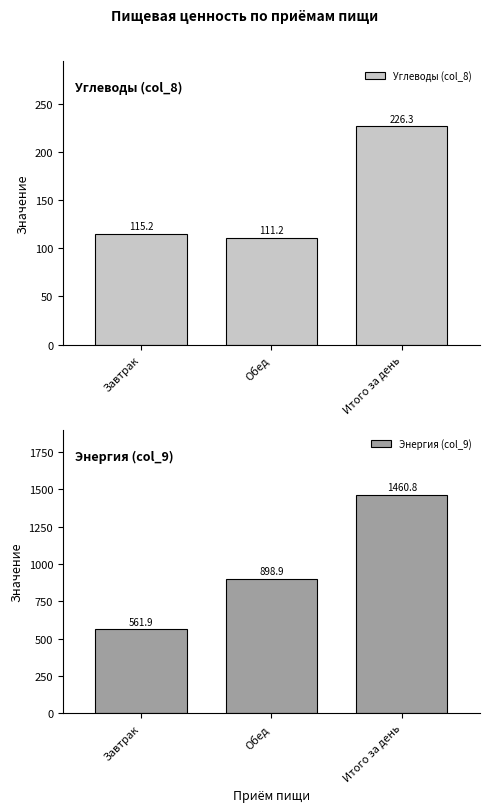

What is the minimum value shown in the chart?

111.2